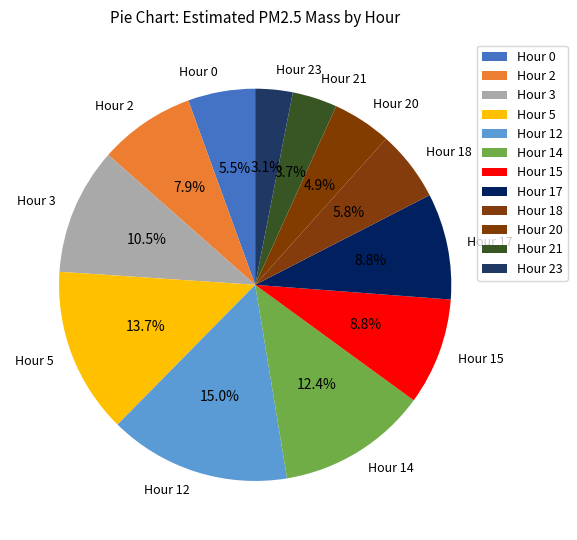

Is the sum of Hour 15 and Hour 5 greater than half?

No